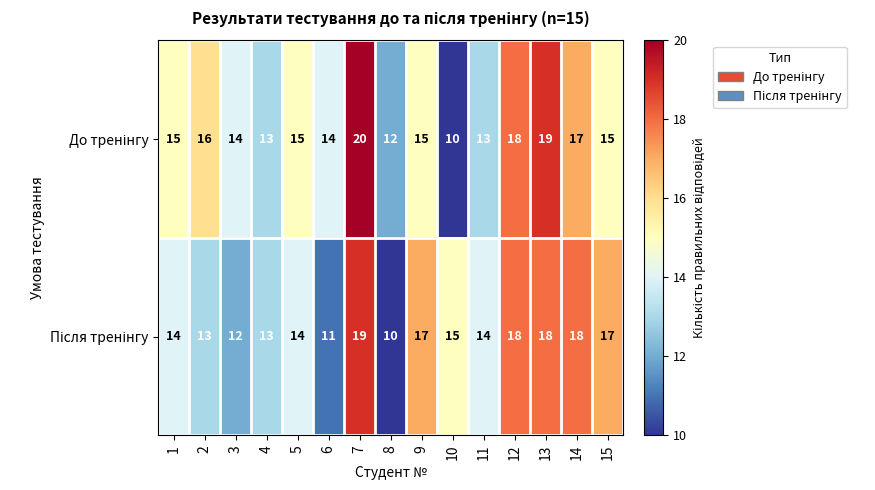

At how many categories does at least one series exceed 11?

15